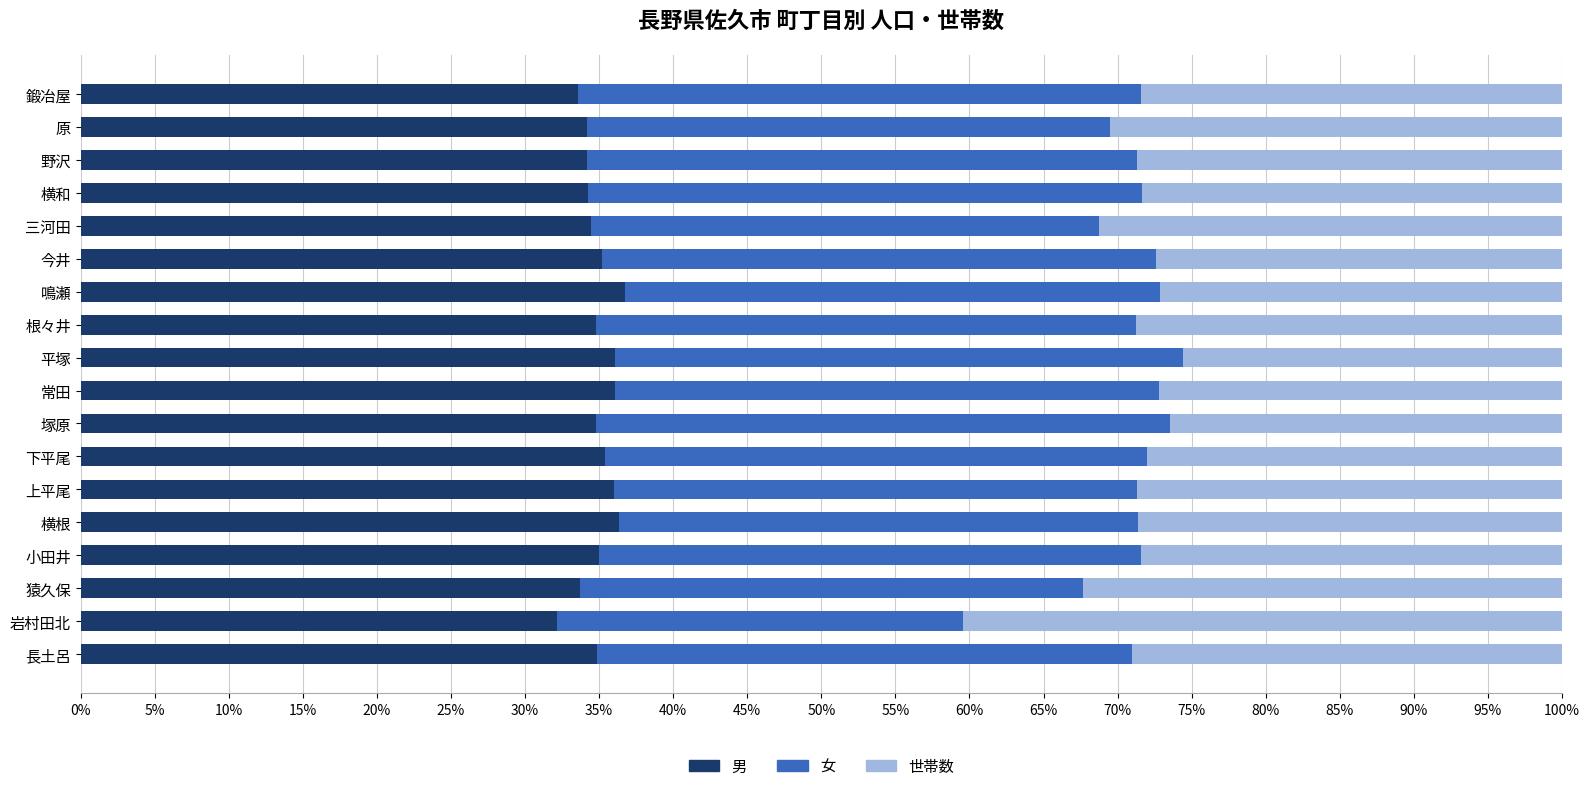

Count the 世帯数 values in the range 0 to 1.

18